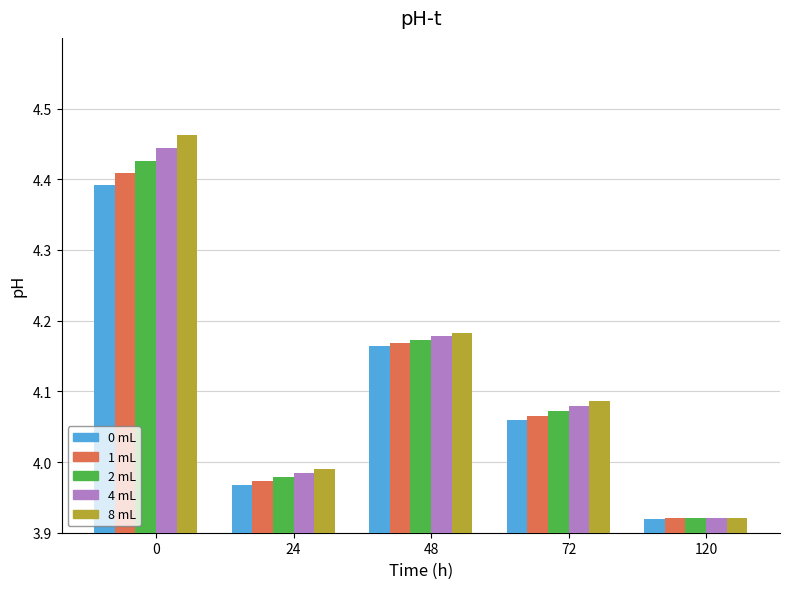

What is the total value across all series at 120?

19.6